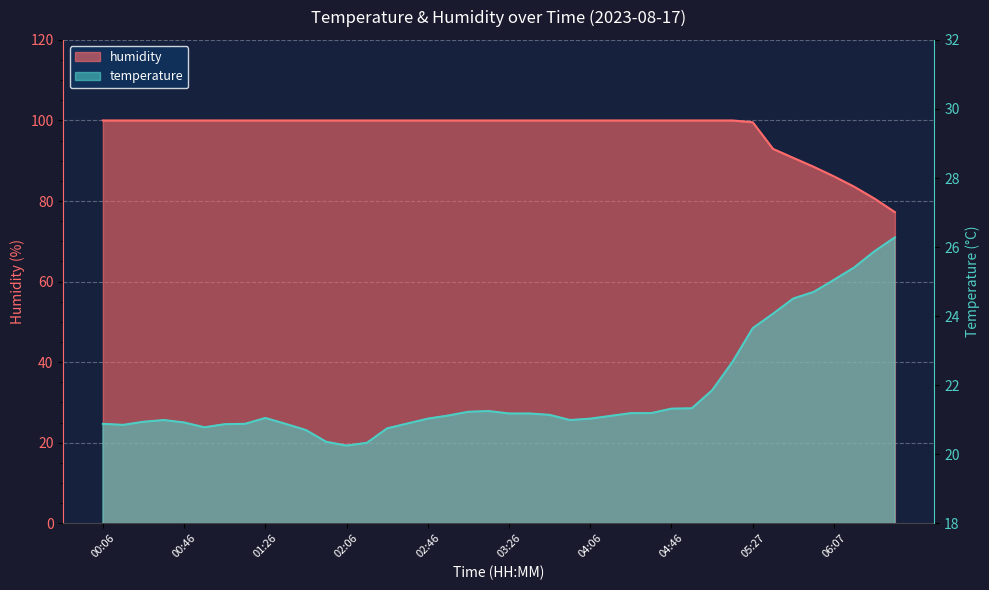

What is the spread (max minus min) of values at 05:07?

78.2